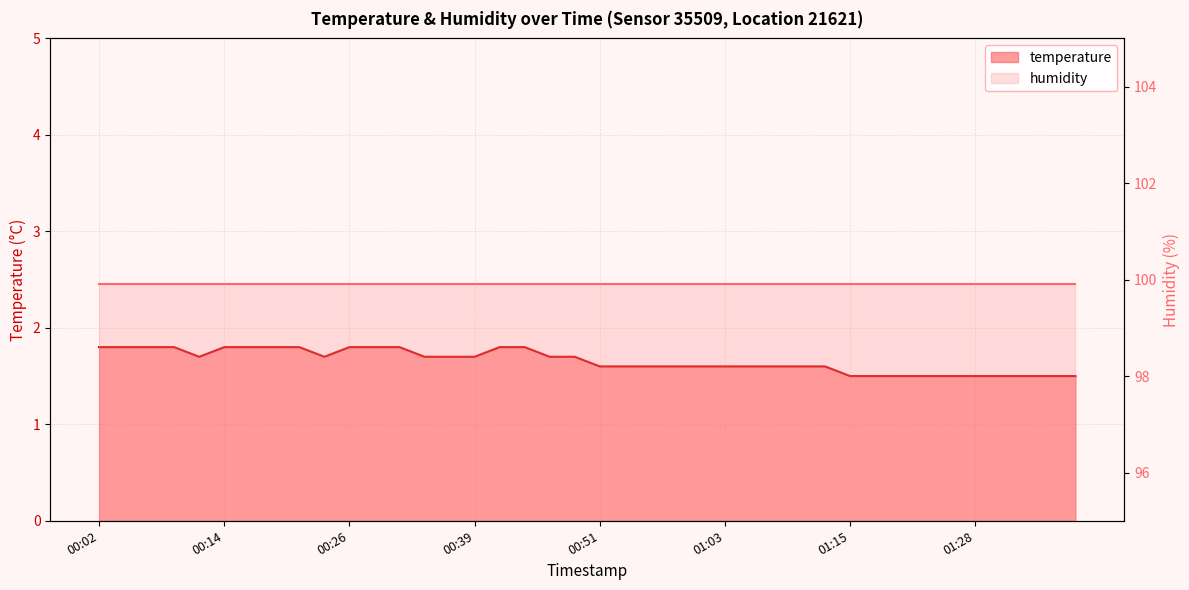

Does the chart have visible grid lines?

Yes